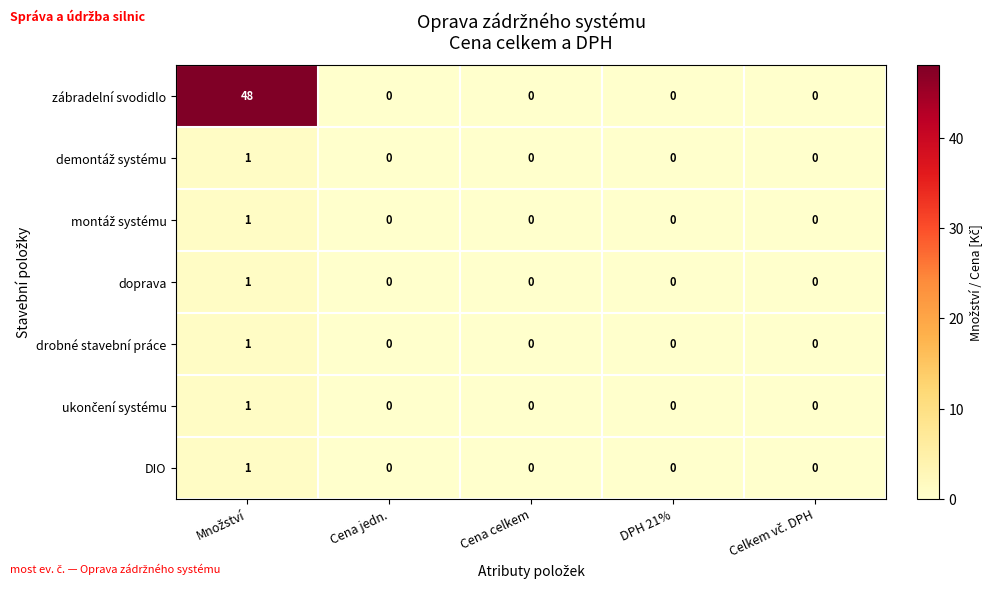

The DIO series shows 0 at Cena jedn.. True or false?

True